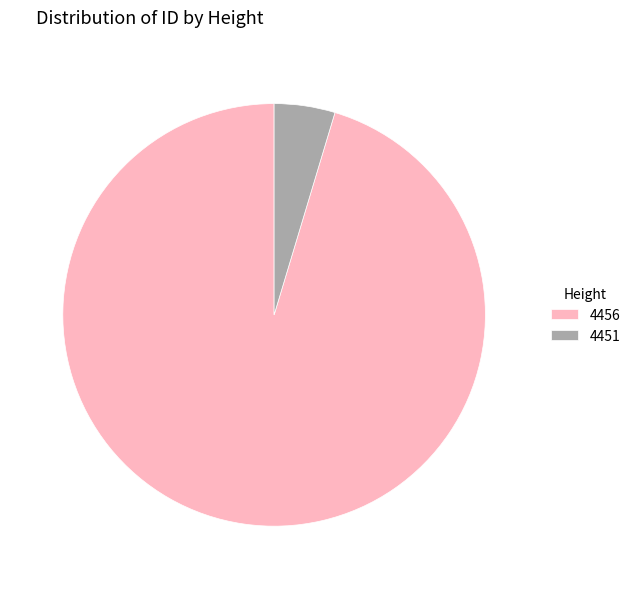

Count the number of slices in the pie.

2